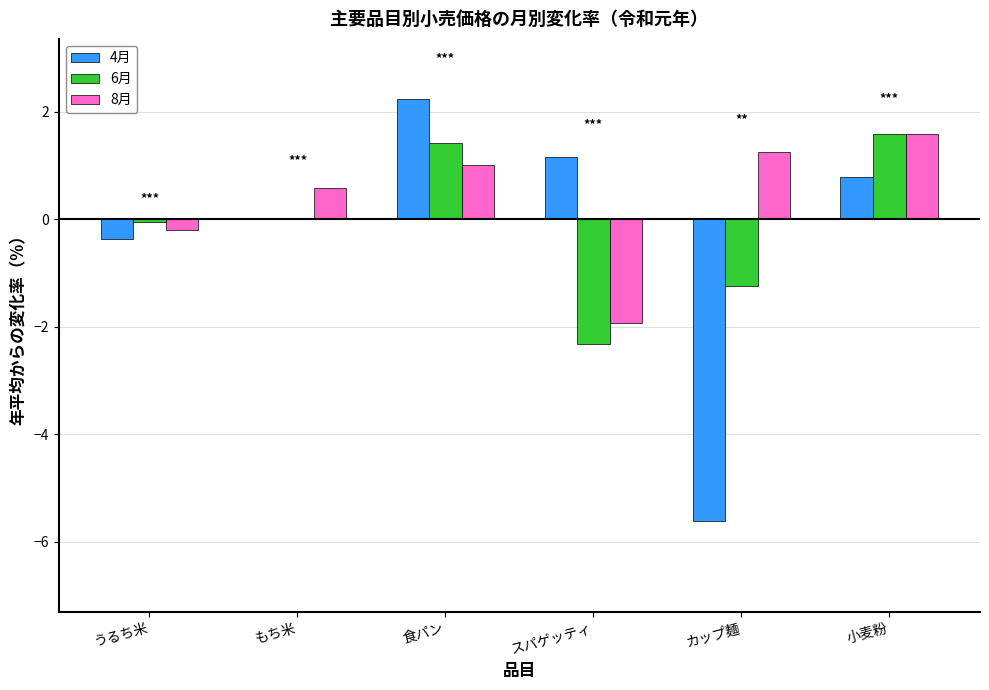

The 8月 series shows 2.7 at 小麦粉. True or false?

False